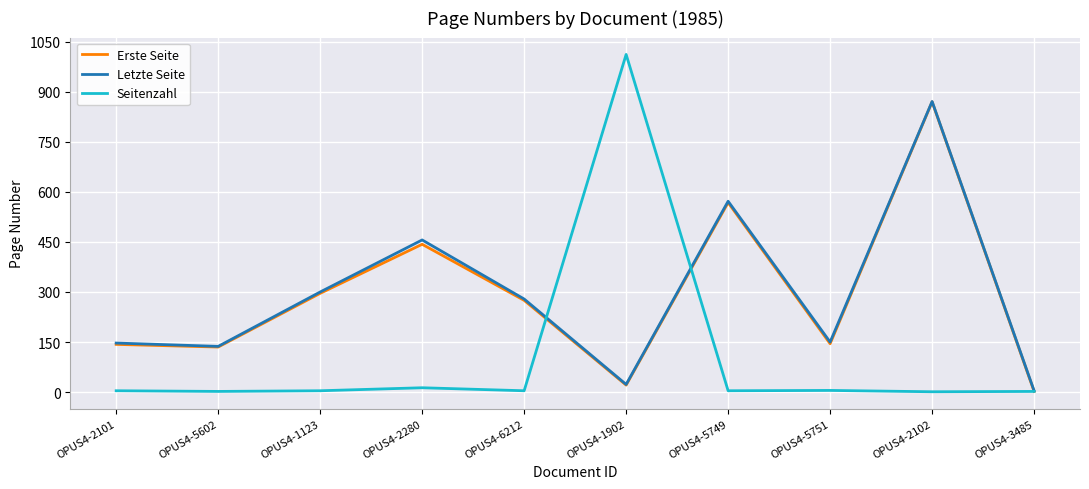

At which category is the sum across all series the highest?

OPUS4-2102